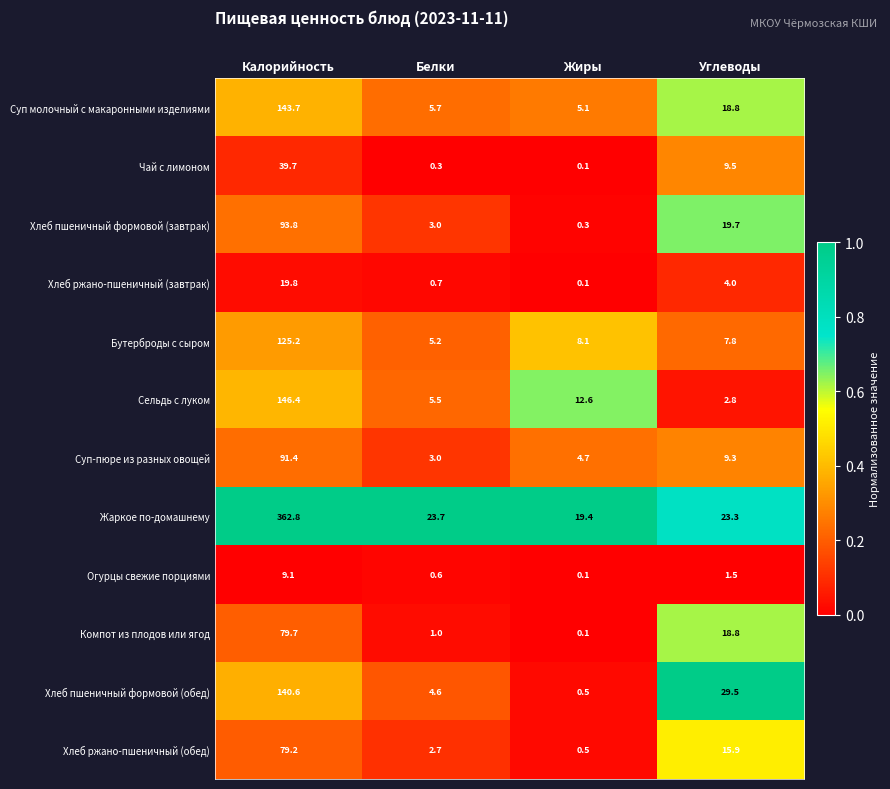

What is the sum of the Компот из плодов или ягод values at Белки and Углеводы?

19.8